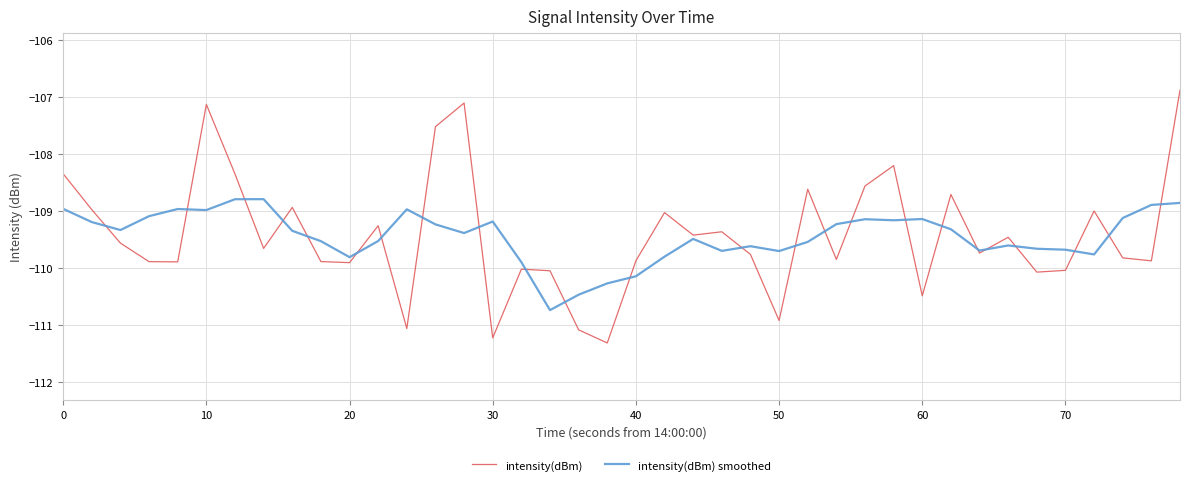

What is the minimum value for intensity(dBm)?

-111.3